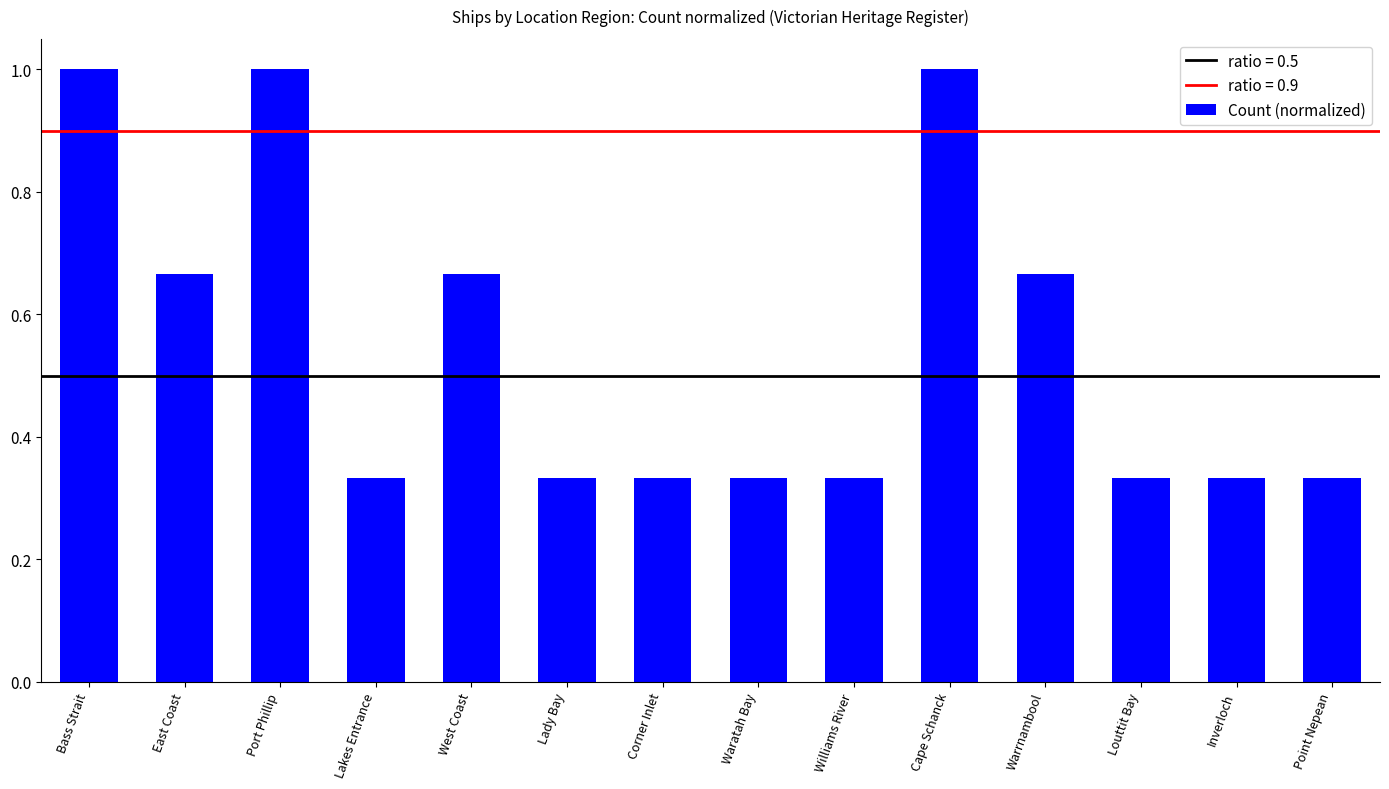

What is the sum of the values at East Coast and Lakes Entrance?

1.0